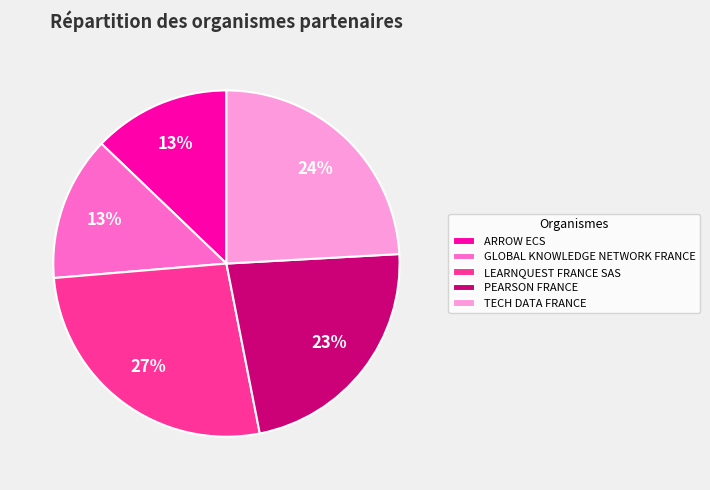

Combined, do LEARNQUEST FRANCE SAS and GLOBAL KNOWLEDGE NETWORK FRANCE account for over 50%?

No